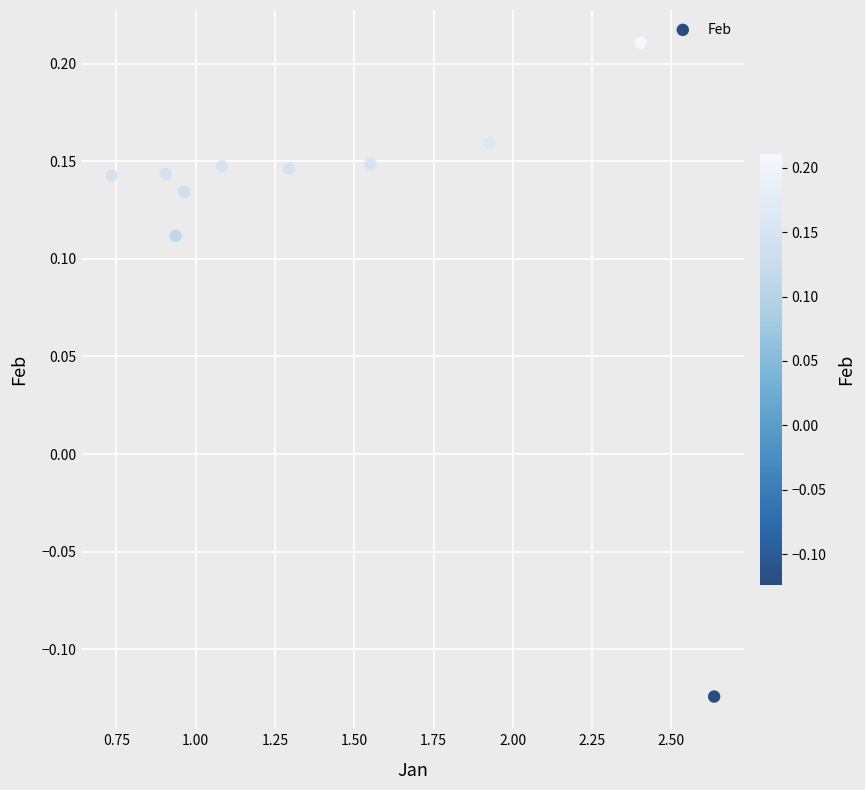

What is the average X value?

1.4